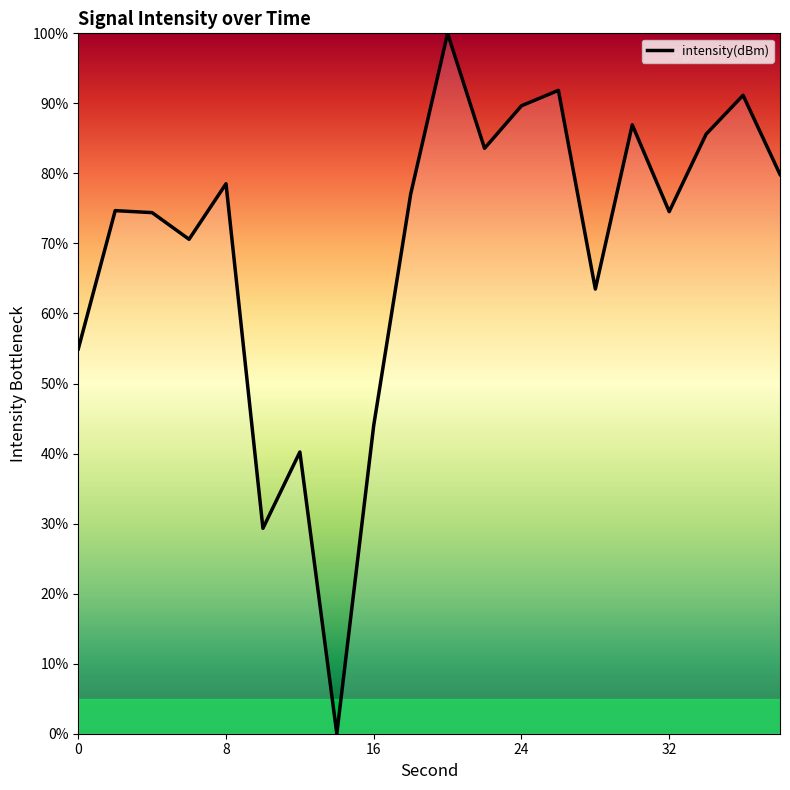

What is the difference between the maximum and minimum values?

100.0